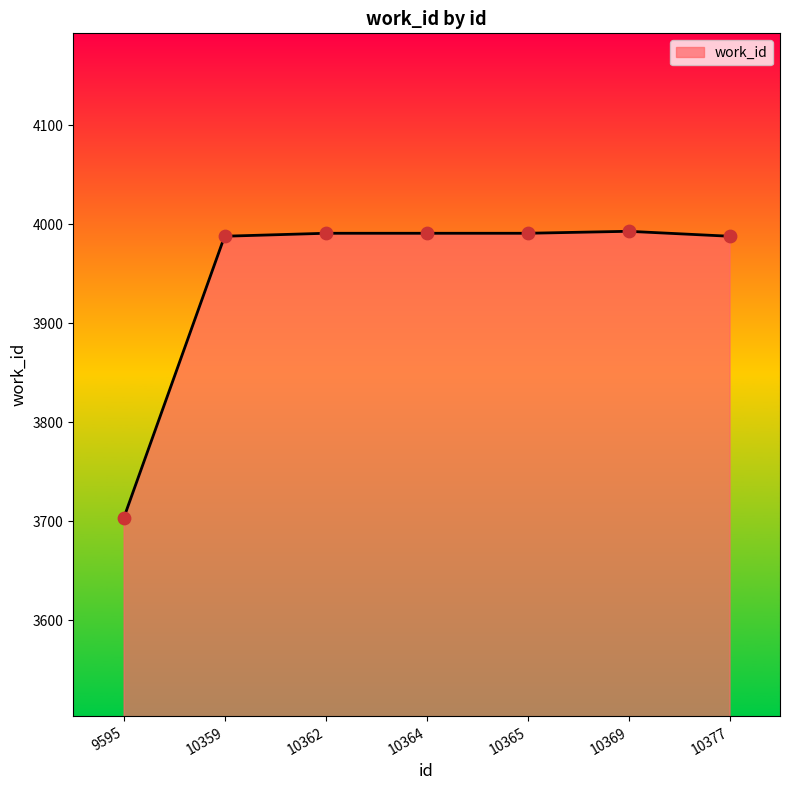

Approximately how many times larger is the value at 10377 compared to 10364?

1.0